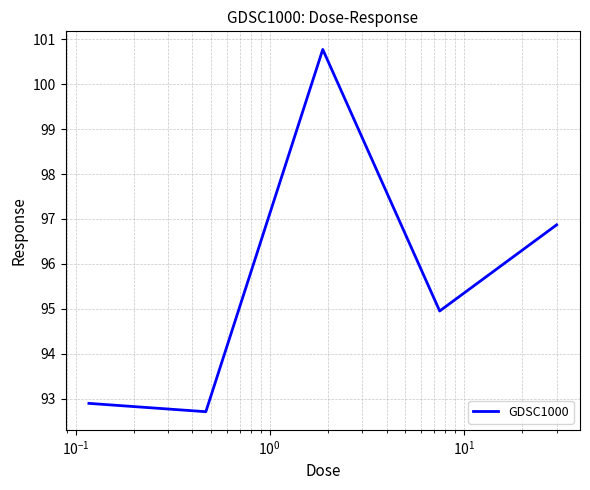

What is the maximum value shown in the chart?

100.8